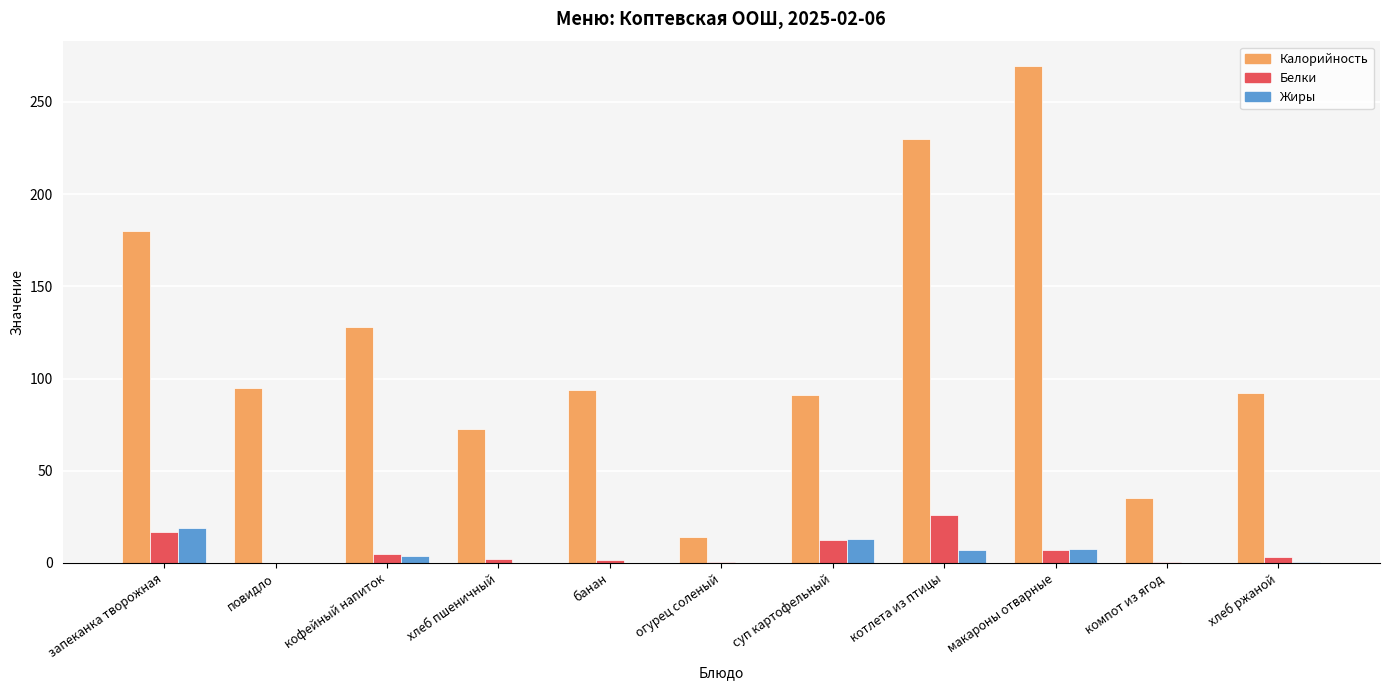

What is the highest value of the Калорийность series?

269.3